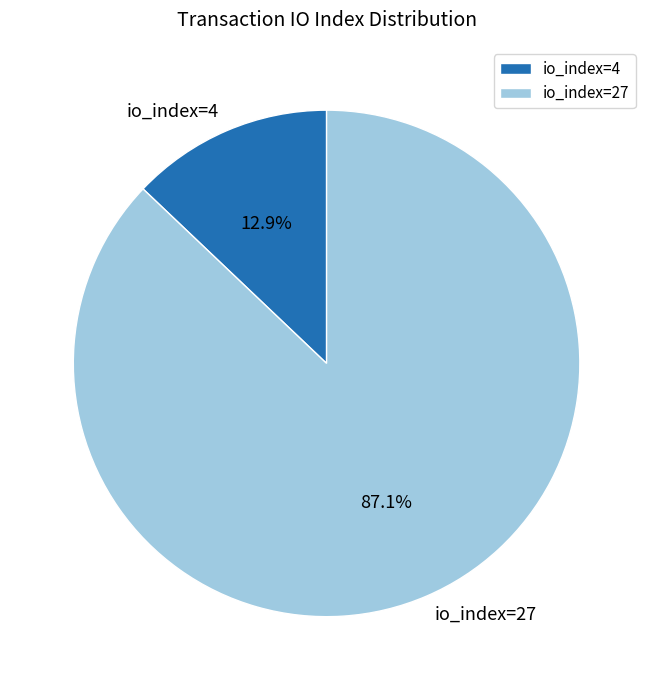

What portion of the pie excludes io_index=27?

12.9%